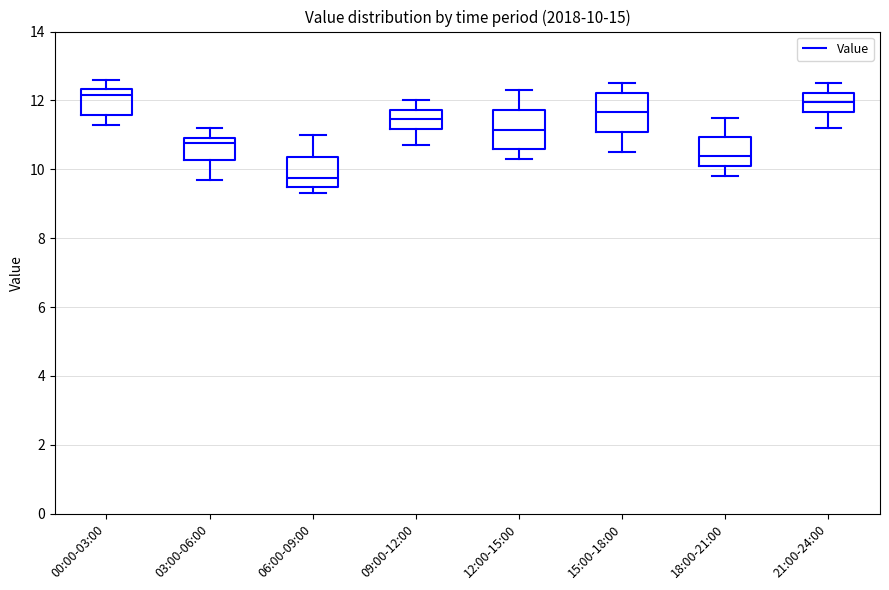

Which box's median line is the lowest?

06:00-09:00